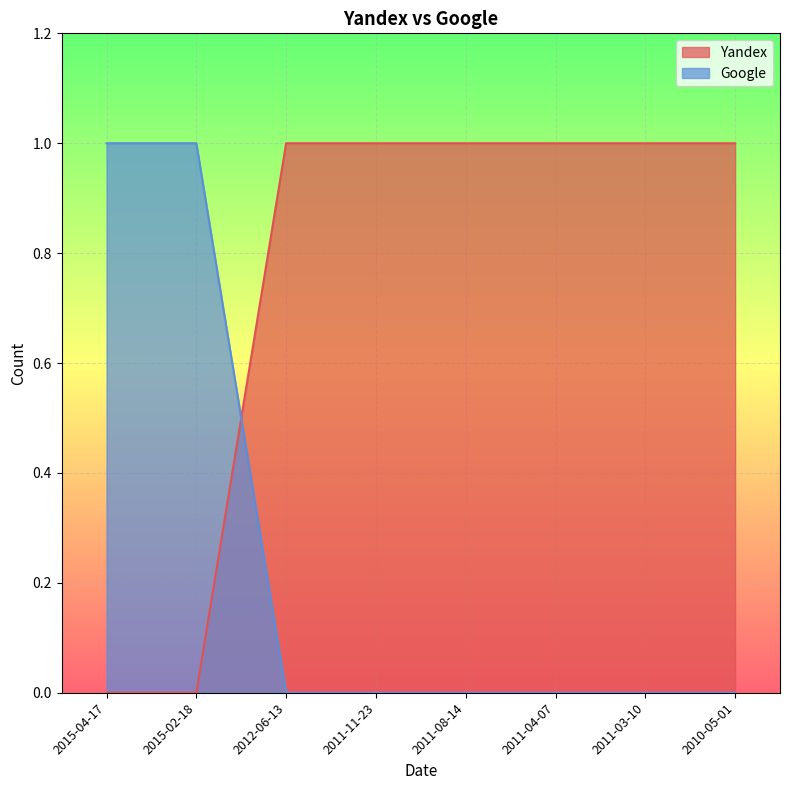

What value does the Google series have at 2015-02-18?

1